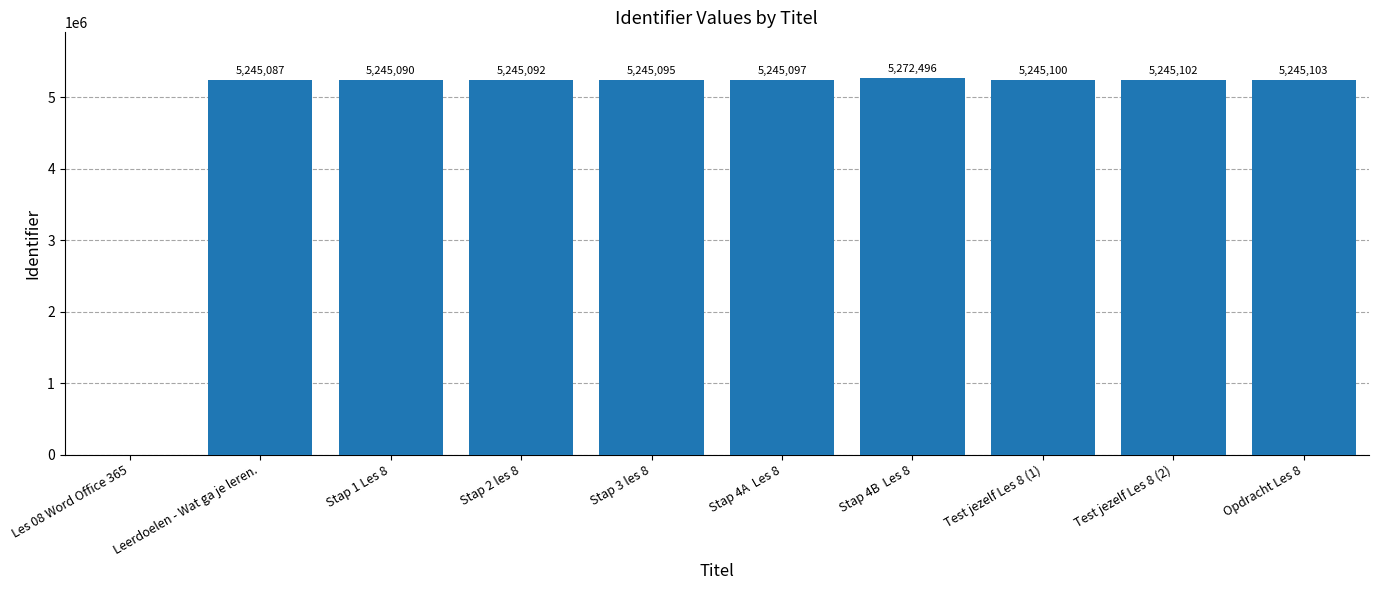

At which category does the chart reach its peak across all series?

Stap 4B  Les 8